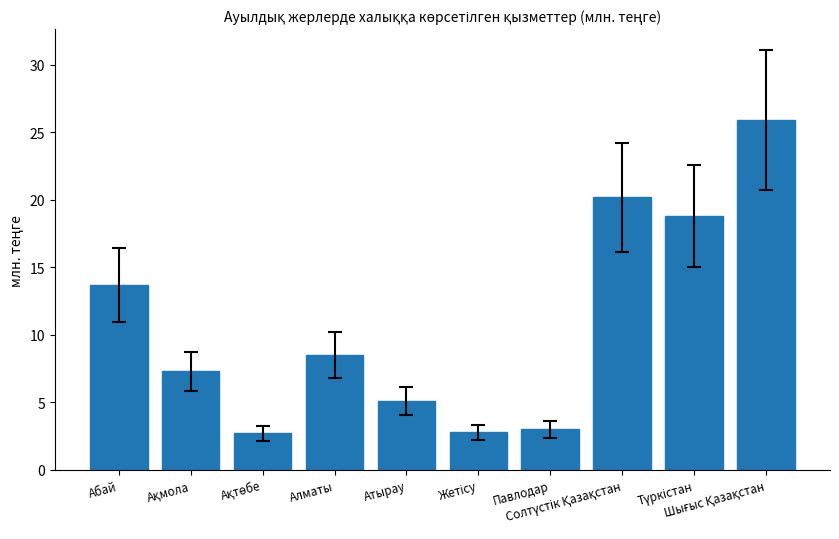

What is the value of the 6th bar from the left?

2.8